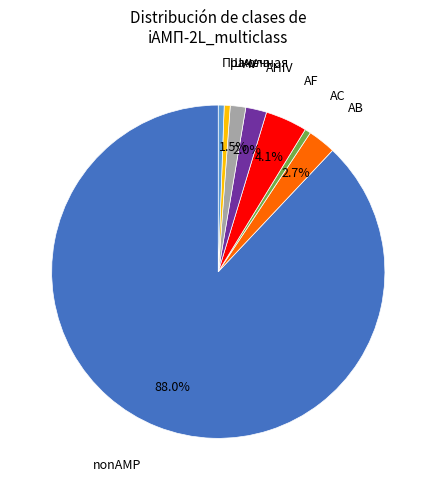

Is there any slice that represents more than half of the pie?

Yes